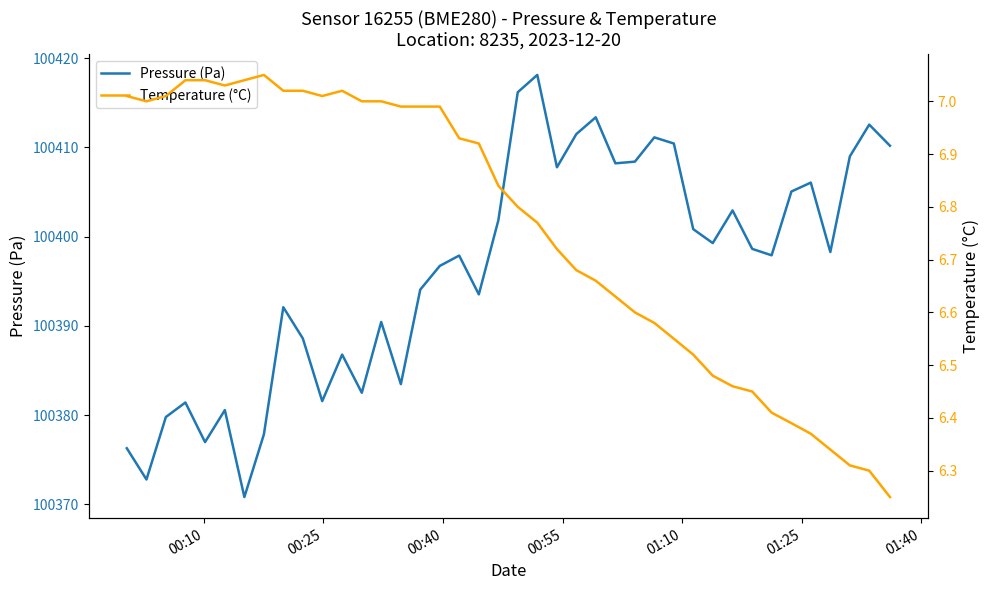

What is the greatest value displayed?

100418.1